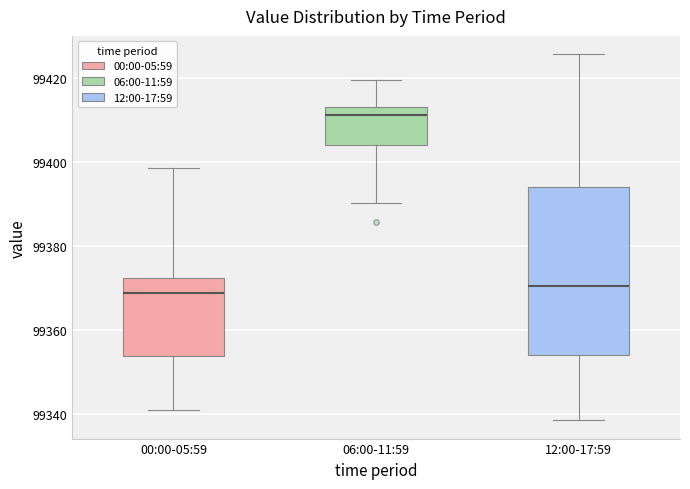

Reading left to right, read every box against the y-axis: the position of its median line, the range the box covers, and the ends of its whiskers. The values are not printed on the chart, so give them approximately, as read against the axis.

00:00-05:59: median 99368, box 99354 to 99372, whiskers 99340 to 99398
06:00-11:59: median 99412, box 99404 to 99414, whiskers 99390 to 99420
12:00-17:59: median 99370, box 99354 to 99394, whiskers 99338 to 99426